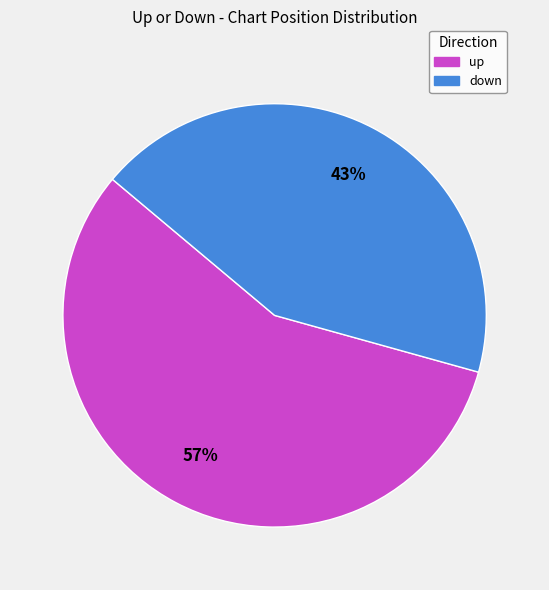

Combined, do up and down account for over 50%?

Yes